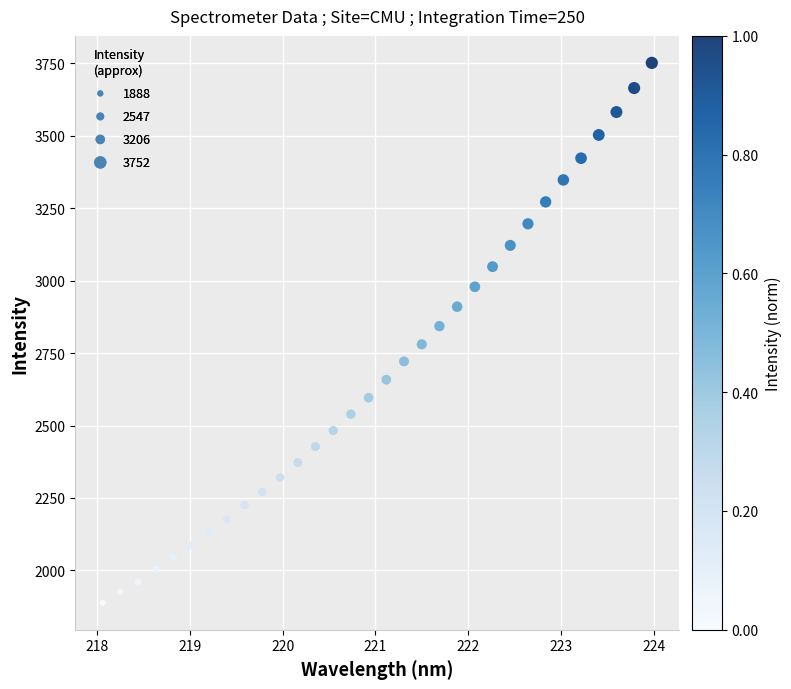

What is the range of Y values (max minus min)?

1863.4